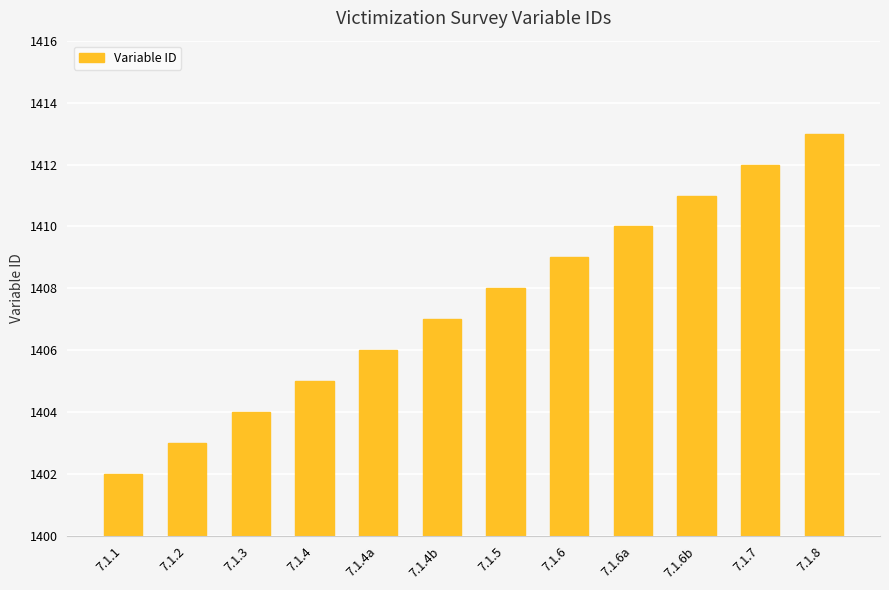

What is the label of the 2nd bar from the left?

7.1.2